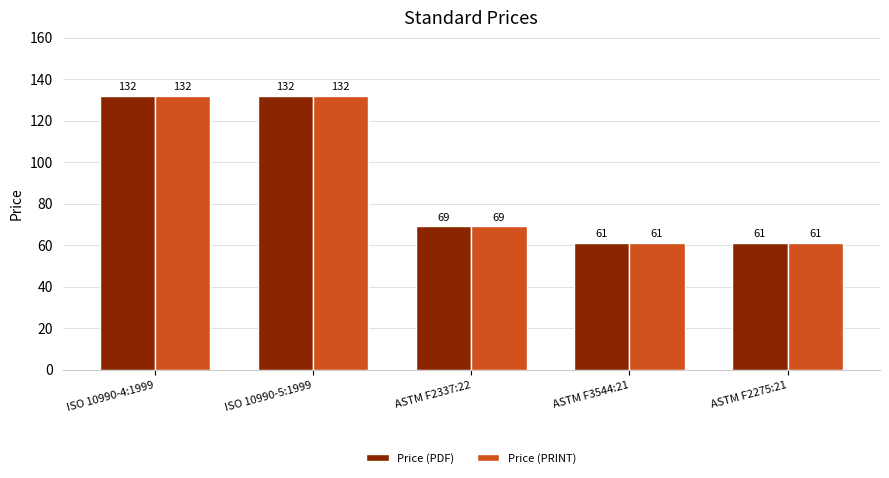

Count the number of categories in the chart.

5